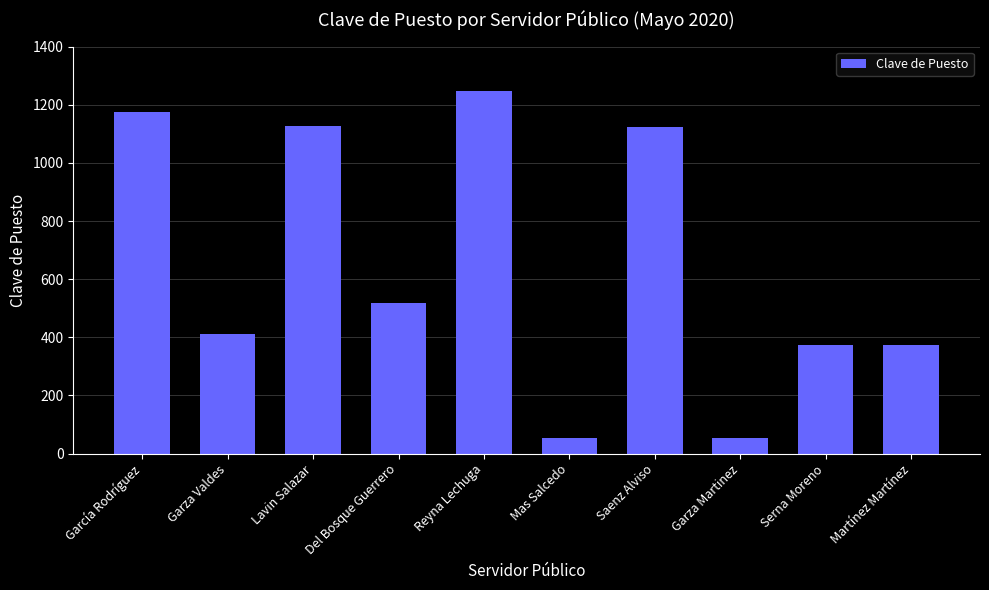

The chart shows a value of 96 at Garza Valdes. True or false?

False